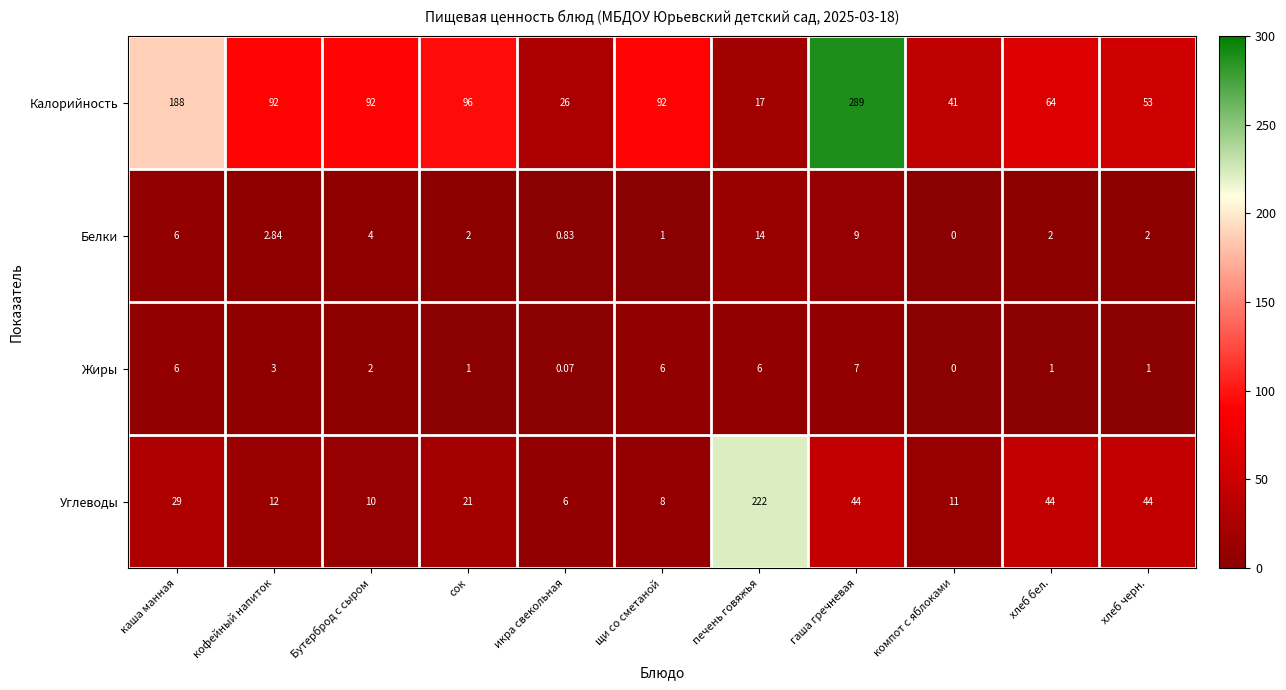

Which category has the highest value in the Калорийность series?

гаша гречневая